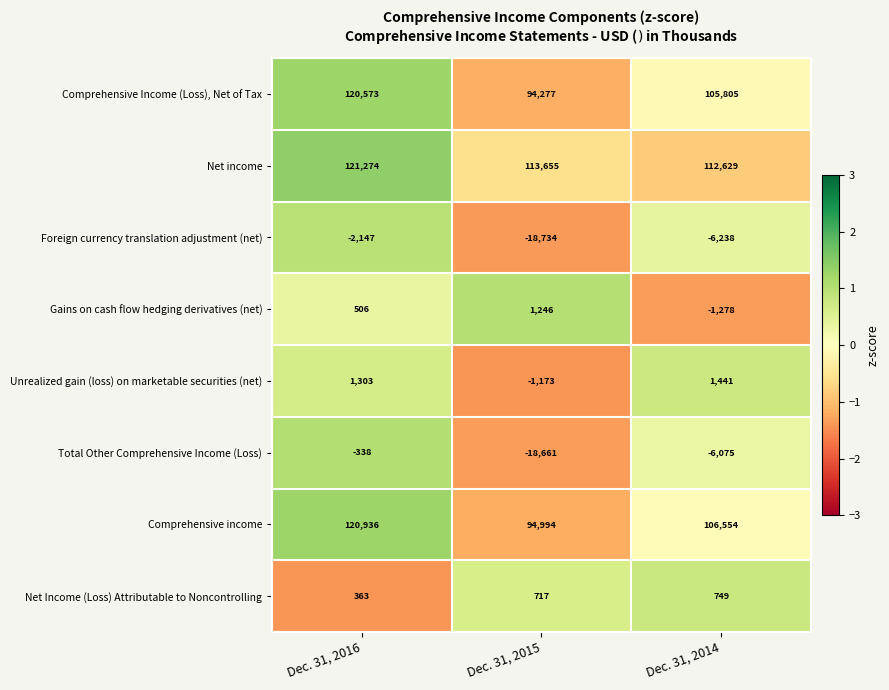

True or false: Unrealized gain (loss) on marketable securities (net) has a value of 1441 at Dec. 31, 2014.

True